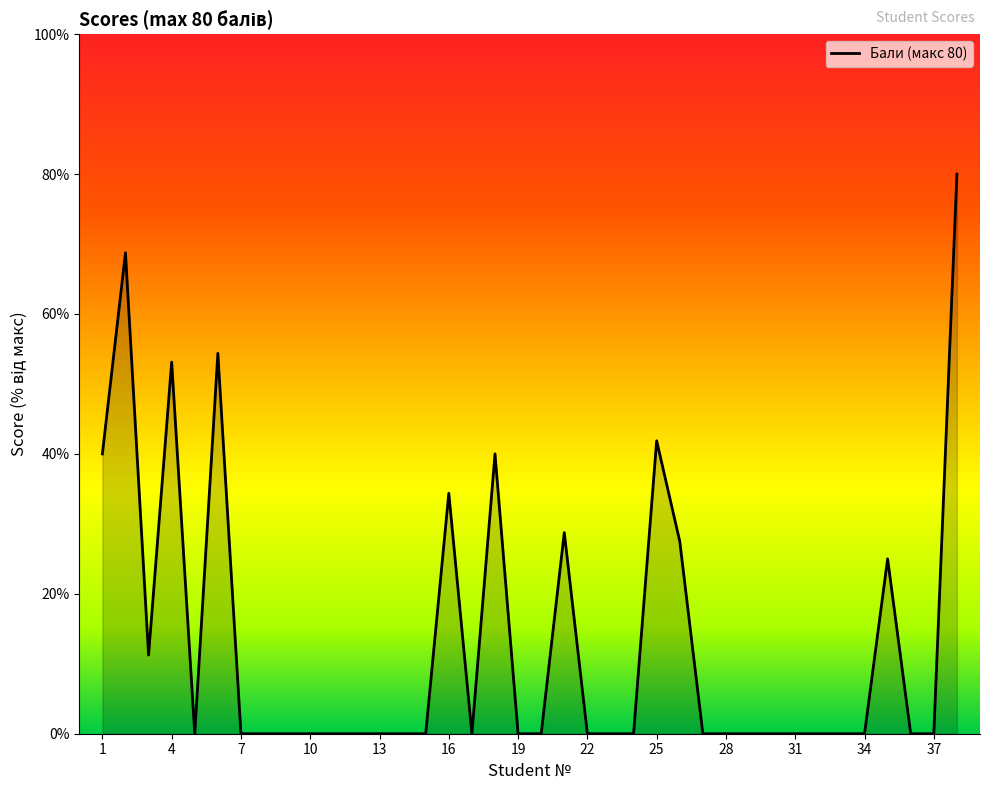

What is the greatest value displayed?

80.0